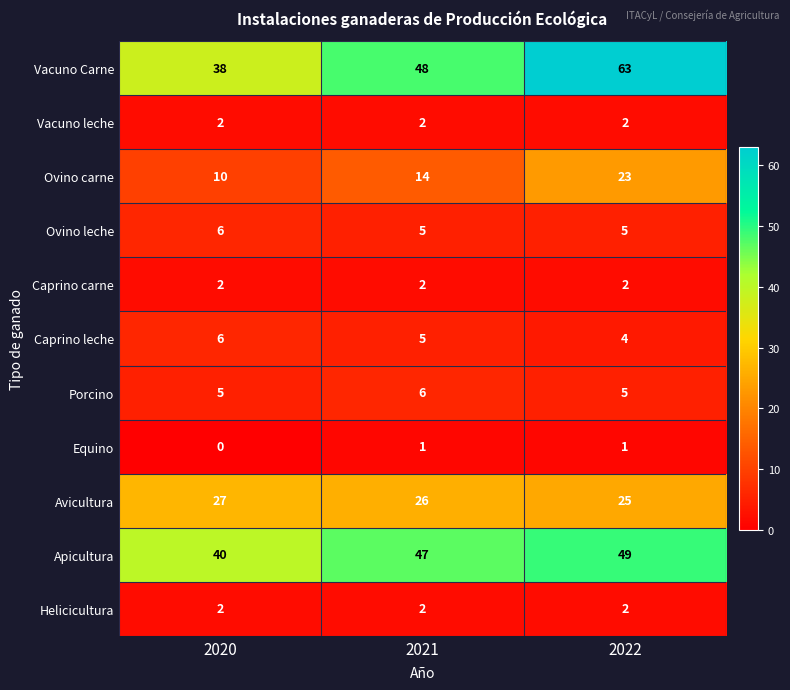

What is the greatest value displayed?

63